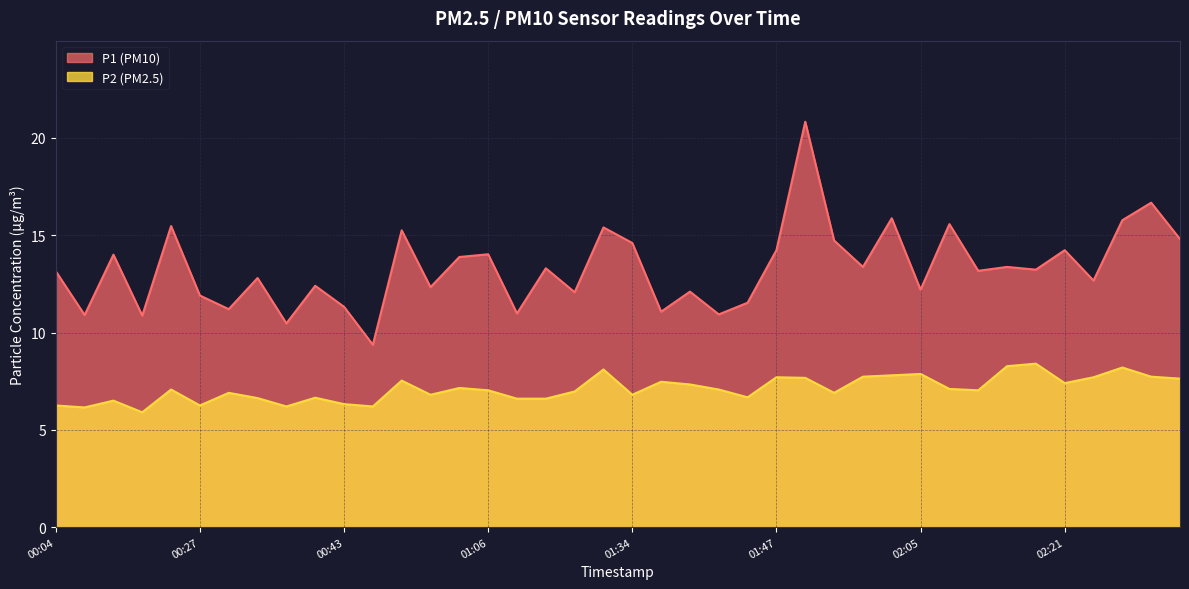

Reading right to left, what are all the values shown in this chart?

P1: 14.8	16.7	15.8	12.7	14.2	13.2	13.4	13.2	15.6	12.2	15.9	13.4	14.7	20.8	14.2	11.5	10.9	12.1	11.1	14.6	15.4	12.1	13.3	11.0	14.0	13.9	12.3	15.2	9.4	11.3	12.4	10.5	12.8	11.2	11.9	15.5	10.9	14.0	10.9	13.2
P2: 7.6	7.7	8.2	7.7	7.4	8.4	8.3	7.0	7.1	7.9	7.8	7.7	6.9	7.7	7.7	6.7	7.1	7.3	7.5	6.8	8.1	7.0	6.6	6.6	7.0	7.2	6.8	7.5	6.2	6.3	6.7	6.2	6.6	6.9	6.2	7.1	5.9	6.5	6.2	6.2